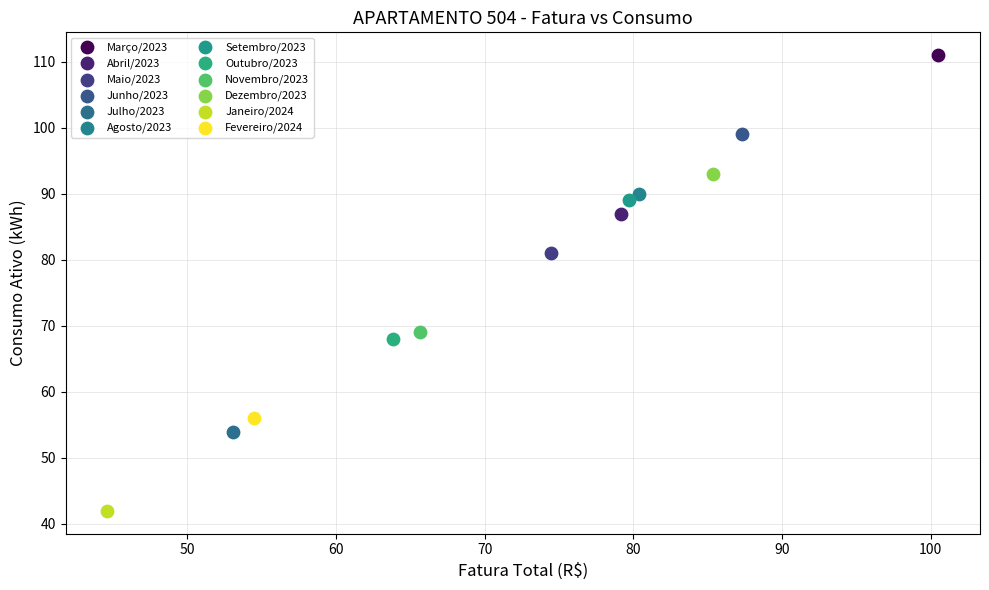

Which series reaches the minimum Y coordinate?

Janeiro/2024